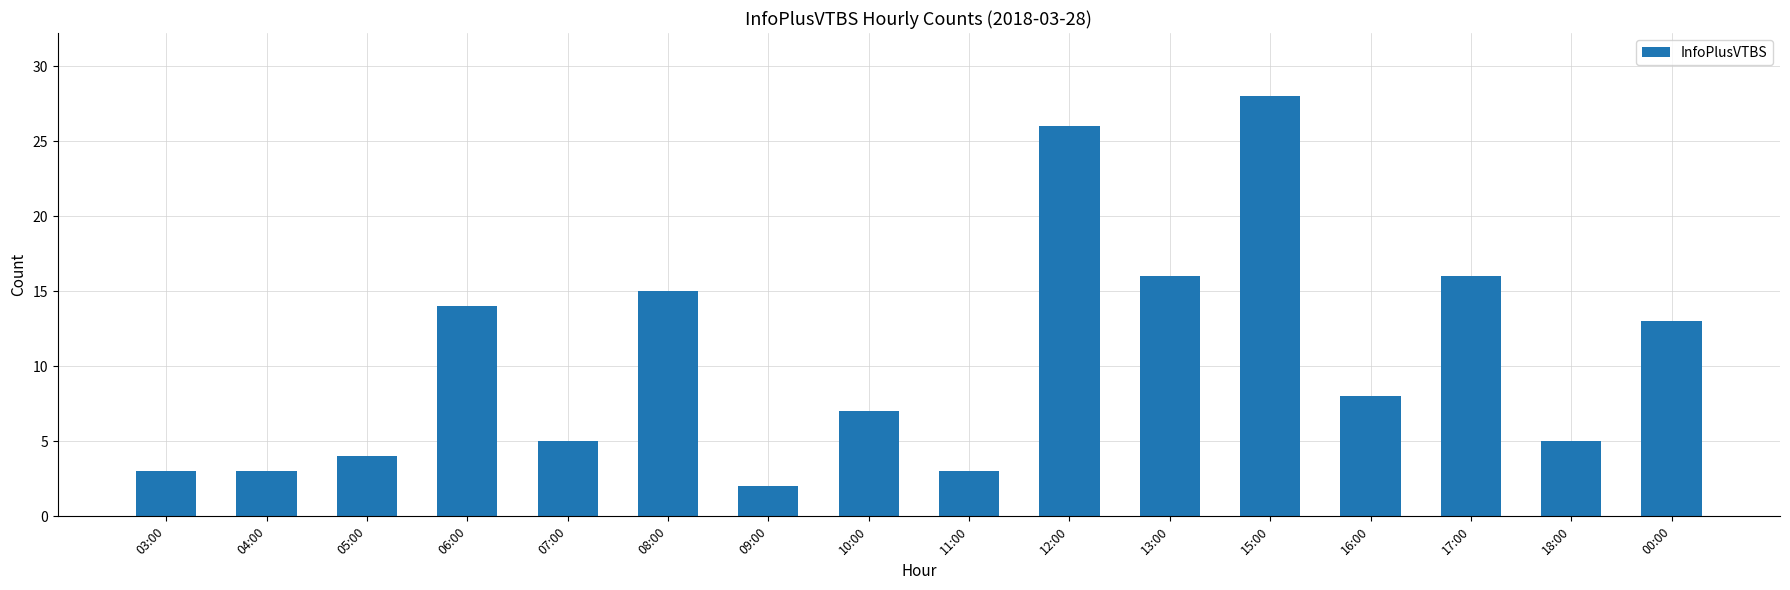

What is the difference between the maximum and minimum values?

26